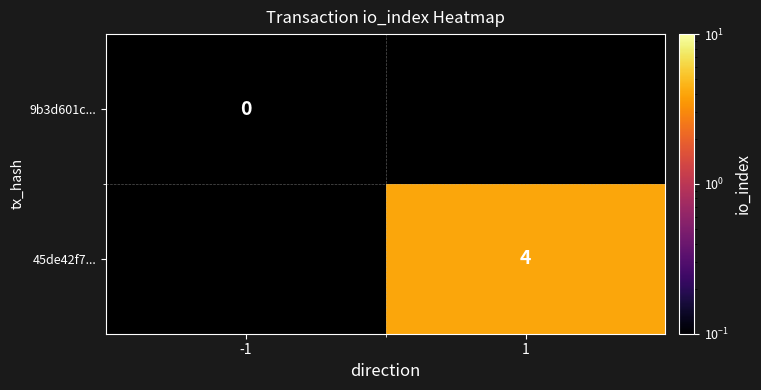

Is it true that 45de42f7... equals 4 at 1?

True